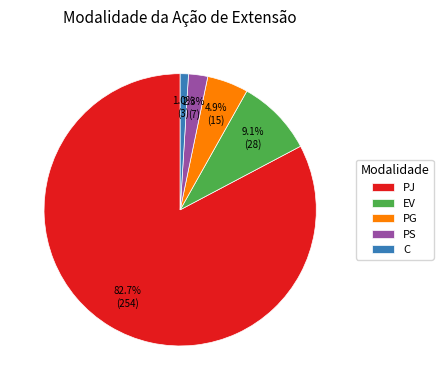

Is it true that EV is 17% of the pie?

False